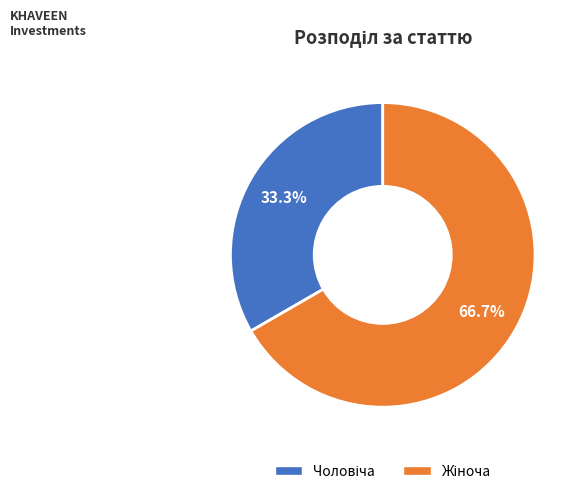

Does any single category account for the majority?

Yes